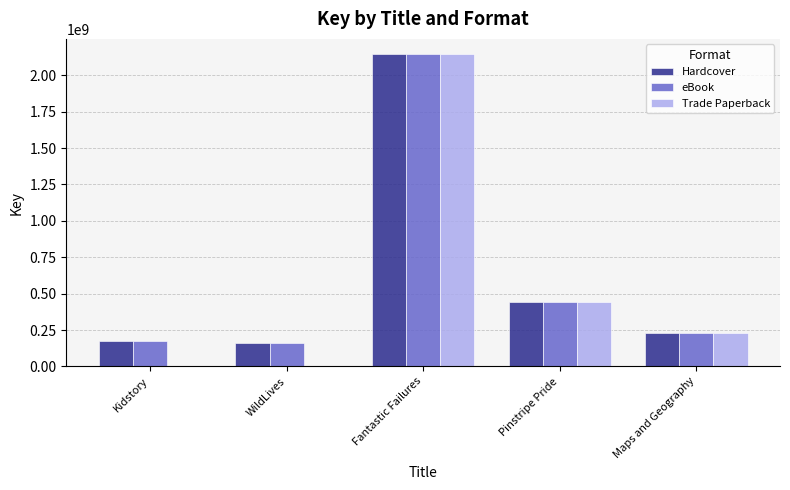

What is the highest value of the Trade Paperback series?

2142348018